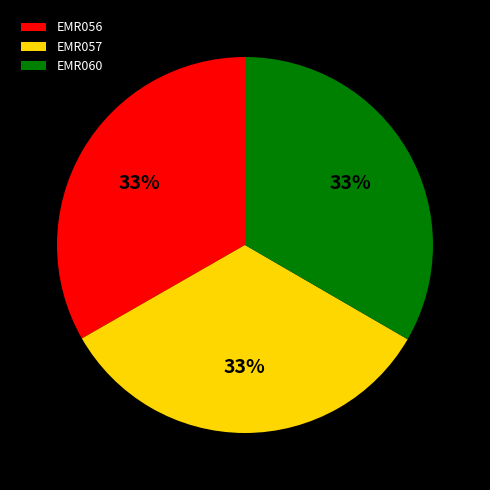

How many slices are in this pie chart?

3